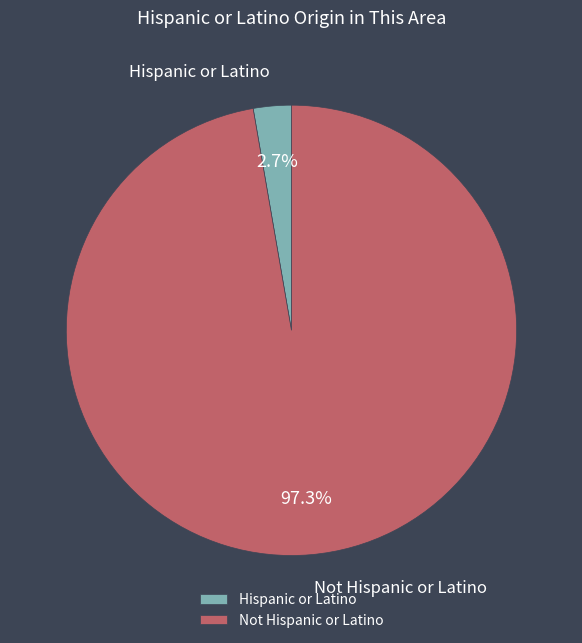

Which category has the smallest portion of the pie?

Hispanic or Latino